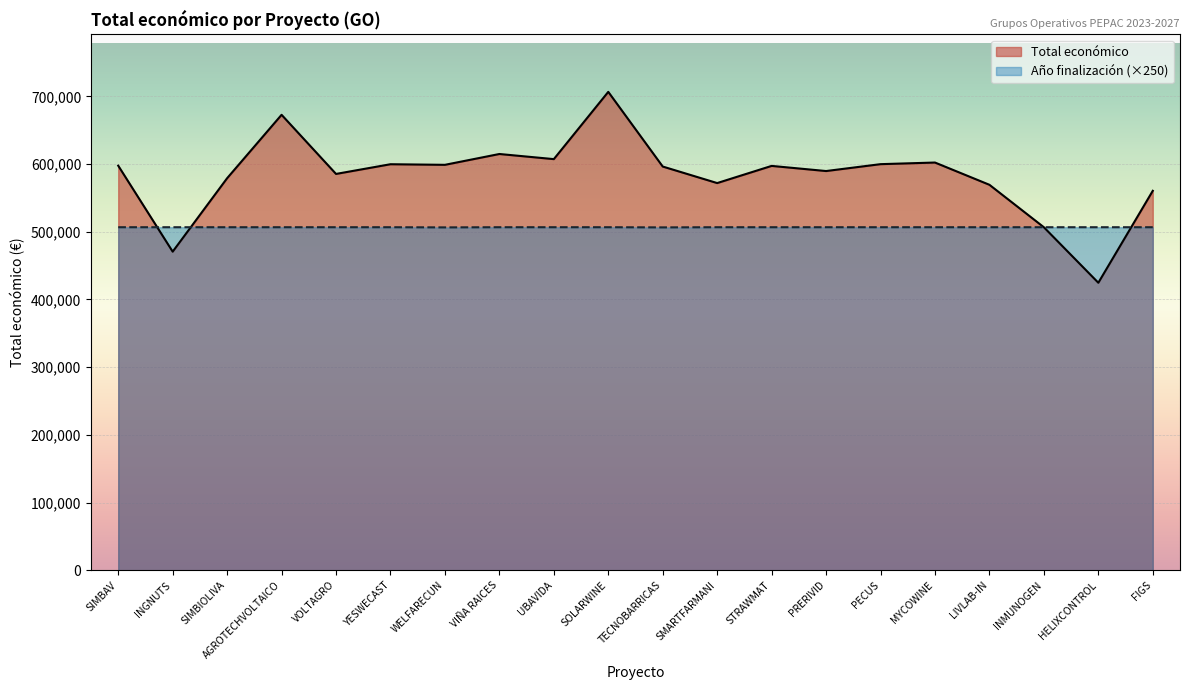

What is the label of the 4th point from the left?

AGROTECHVOLTAICO